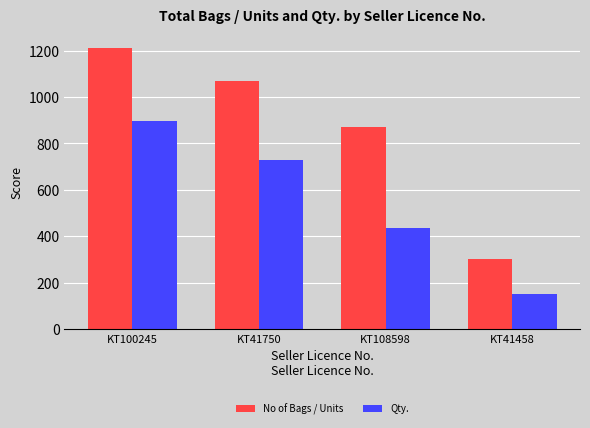

True or false: Qty. has a value of 895.4 at KT100245.

True